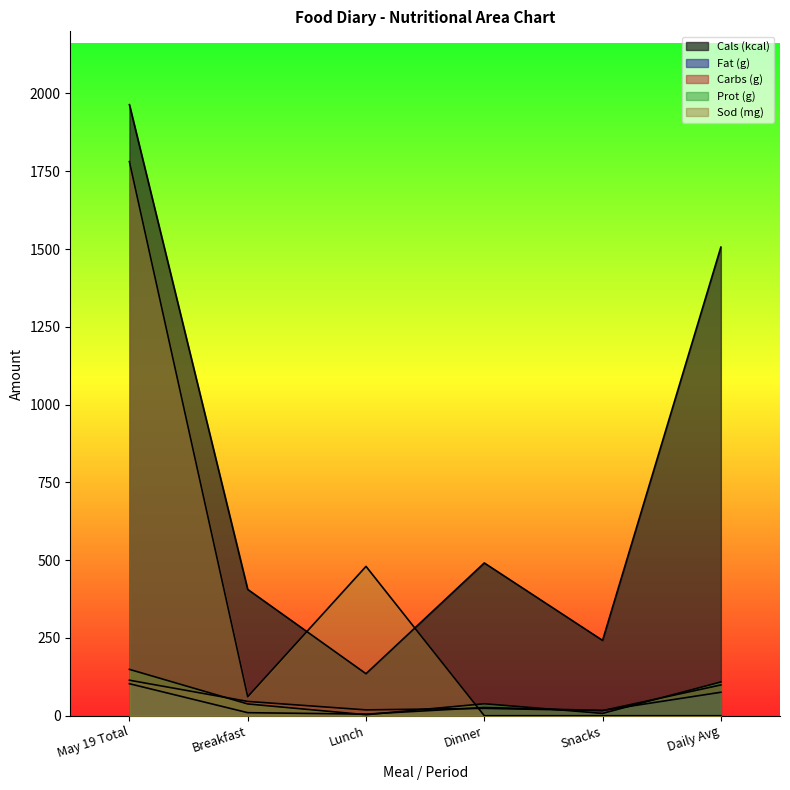

What is the greatest value displayed?

1964.0